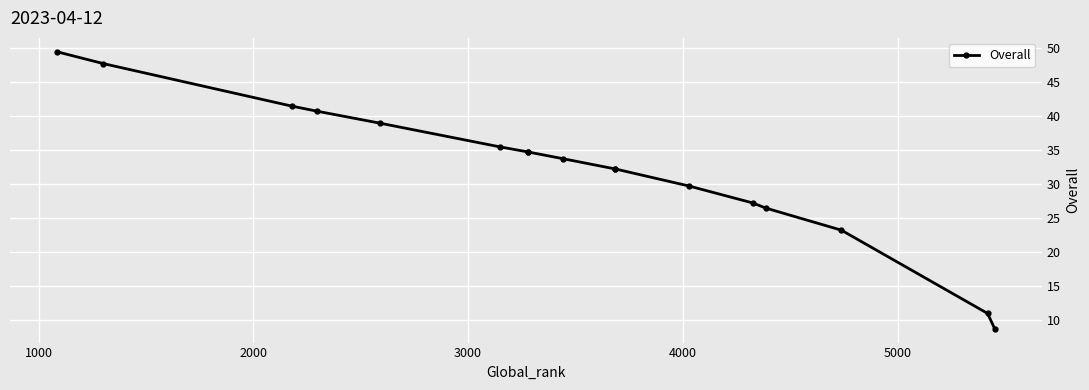

How many lines are shown in the chart?

1